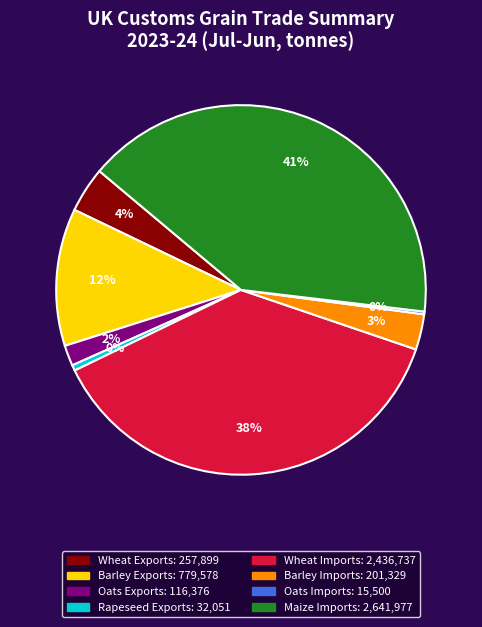

Does any single category account for the majority?

No